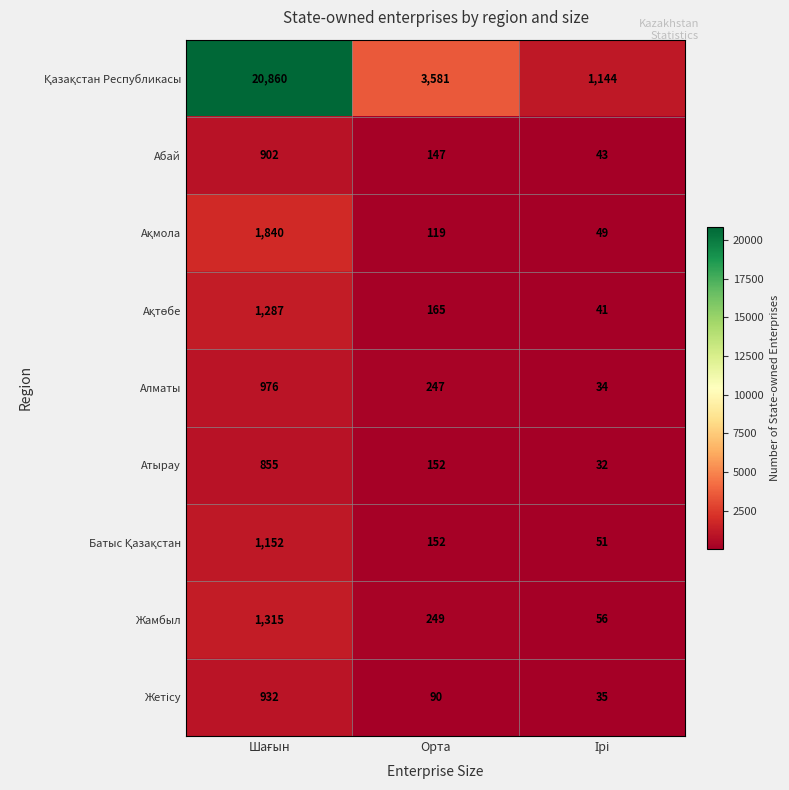

How many Атырау values are between 32 and 855?

3